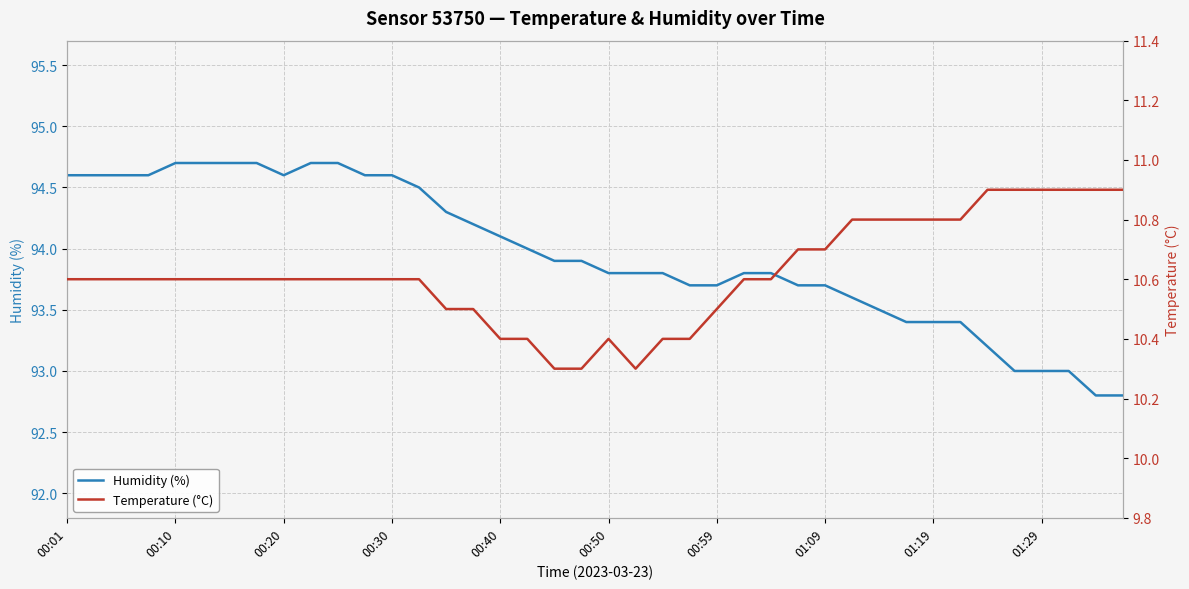

Reading left to right, transcribe all the data shown in this chart.

Humidity (%): 94.6	94.6	94.6	94.6	94.7	94.7	94.7	94.7	94.6	94.7	94.7	94.6	94.6	94.5	94.3	94.2	94.1	94.0	93.9	93.9	93.8	93.8	93.8	93.7	93.7	93.8	93.8	93.7	93.7	93.6	93.5	93.4	93.4	93.4	93.2	93.0	93.0	93.0	92.8	92.8
Temperature (°C): 10.6	10.6	10.6	10.6	10.6	10.6	10.6	10.6	10.6	10.6	10.6	10.6	10.6	10.6	10.5	10.5	10.4	10.4	10.3	10.3	10.4	10.3	10.4	10.4	10.5	10.6	10.6	10.7	10.7	10.8	10.8	10.8	10.8	10.8	10.9	10.9	10.9	10.9	10.9	10.9